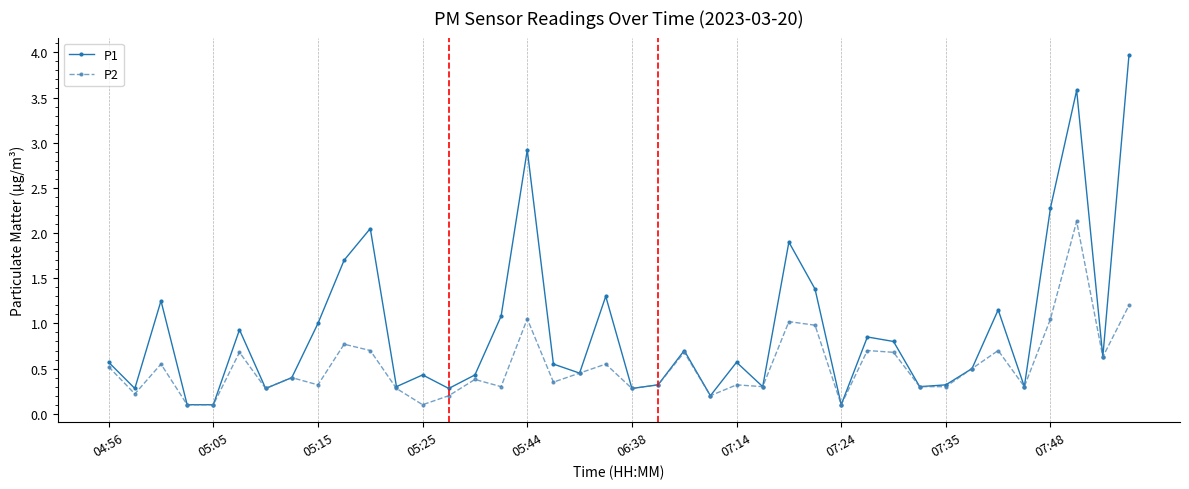

True or false: P2 has more than 1 points higher than both neighbors.

True